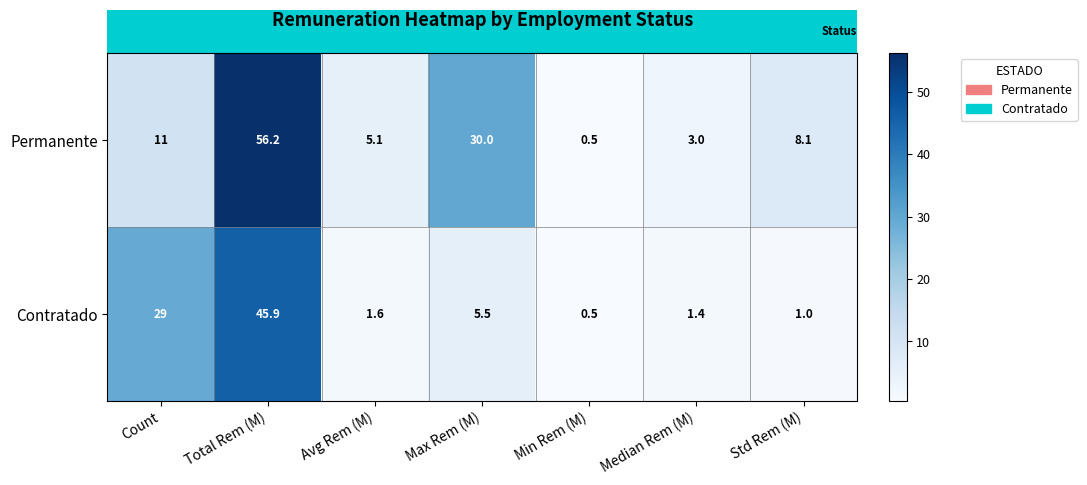

At which label is Permanente closest to 28?

Max Rem (M)